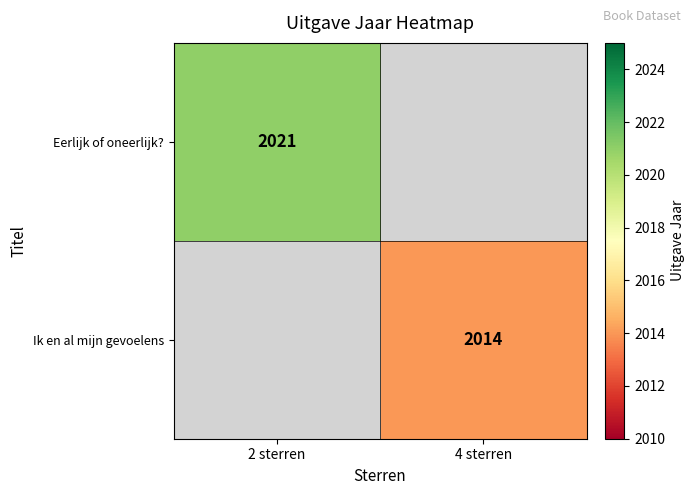

How many data points does each series have?

2